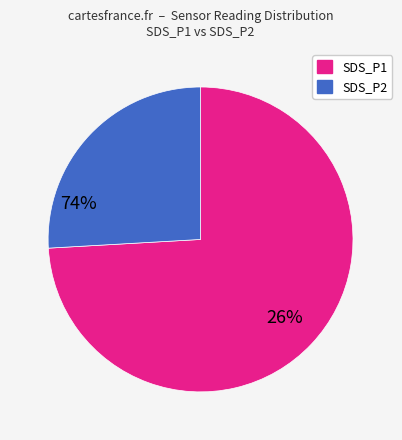

Is the sum of SDS_P1 and SDS_P2 greater than half?

Yes